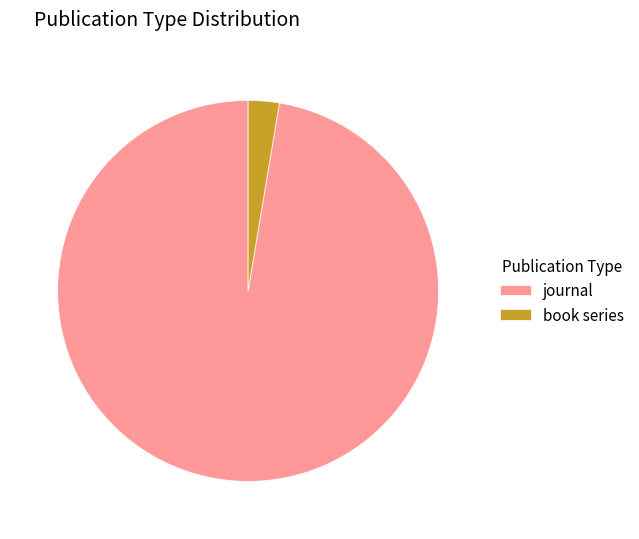

Which category has the smallest portion of the pie?

book series